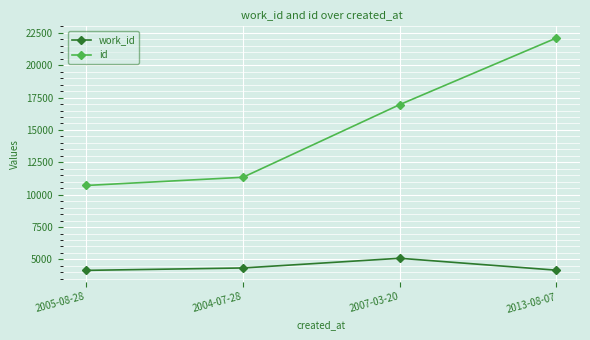

Does the chart display data point markers on the line(s)?

Yes